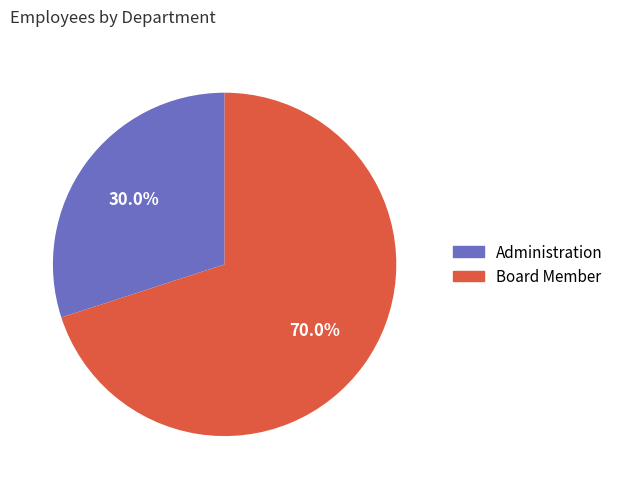

What is the largest slice in the pie chart?

Board Member